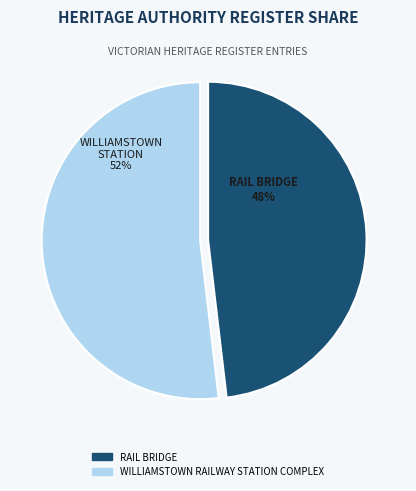

What is the smallest slice in the pie chart?

RAIL BRIDGE